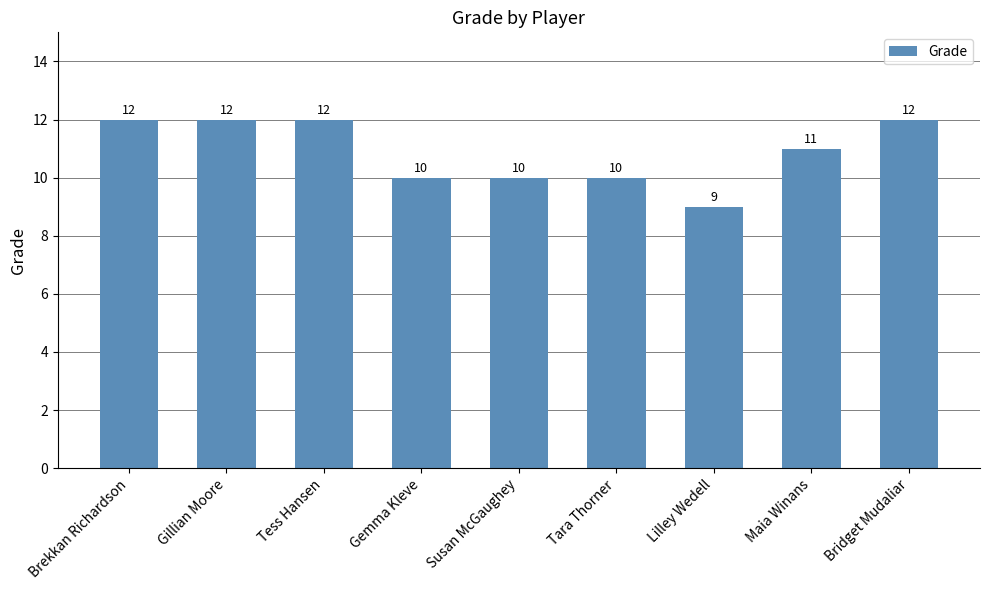

How many bars are there in total?

9